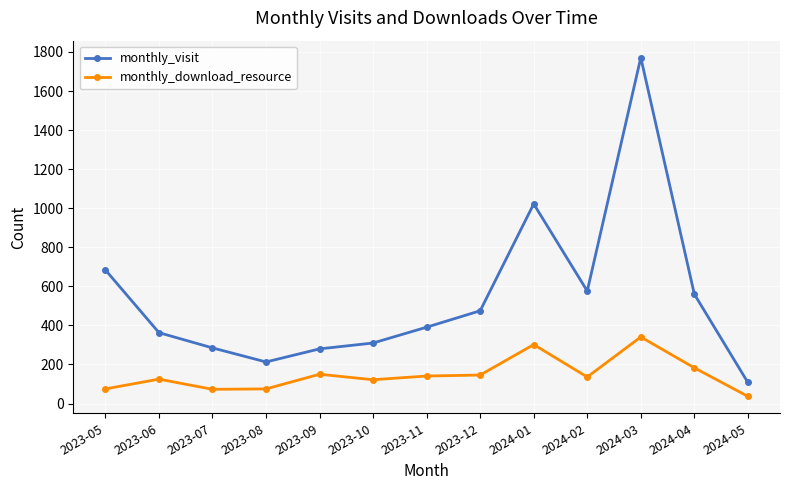

What is the sum of the monthly_download_resource values at 2024-02 and 2023-12?

282